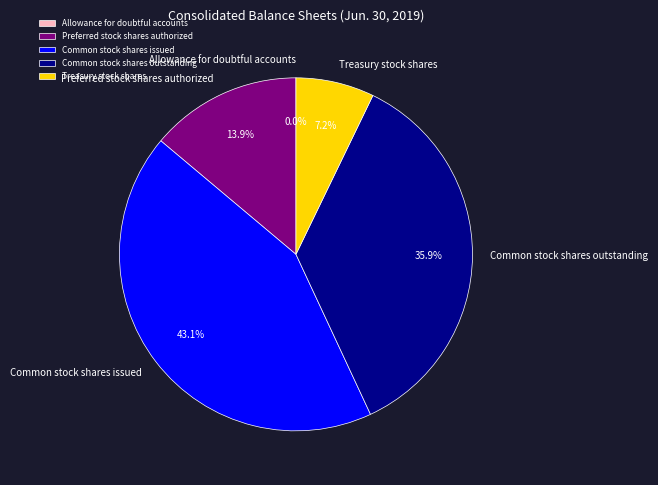

What is the largest slice in the pie chart?

Common stock shares issued